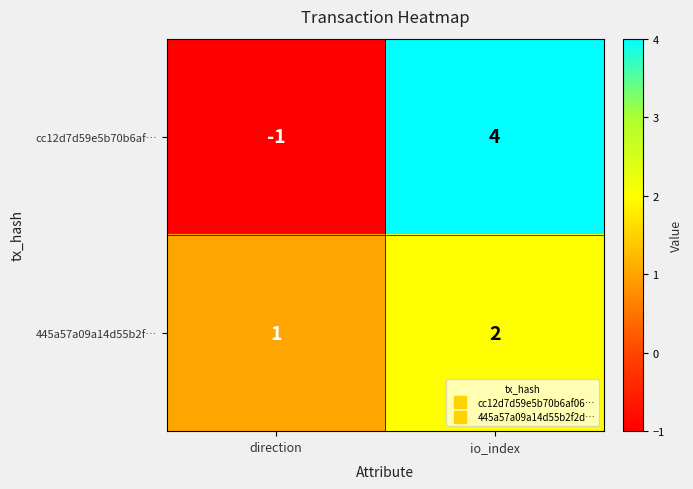

Is it true that 445a57a09a14d55b2f… equals 2 at direction?

False